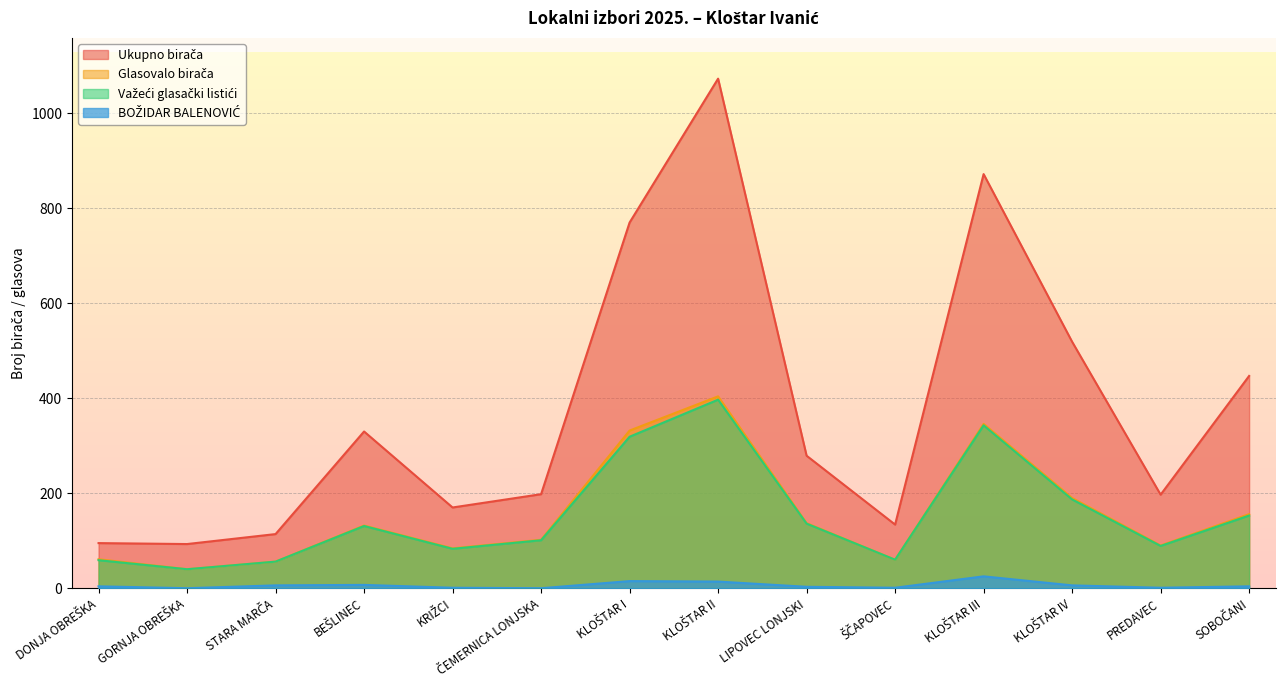

What is the sum of all Važeći glasački listići values?

2154